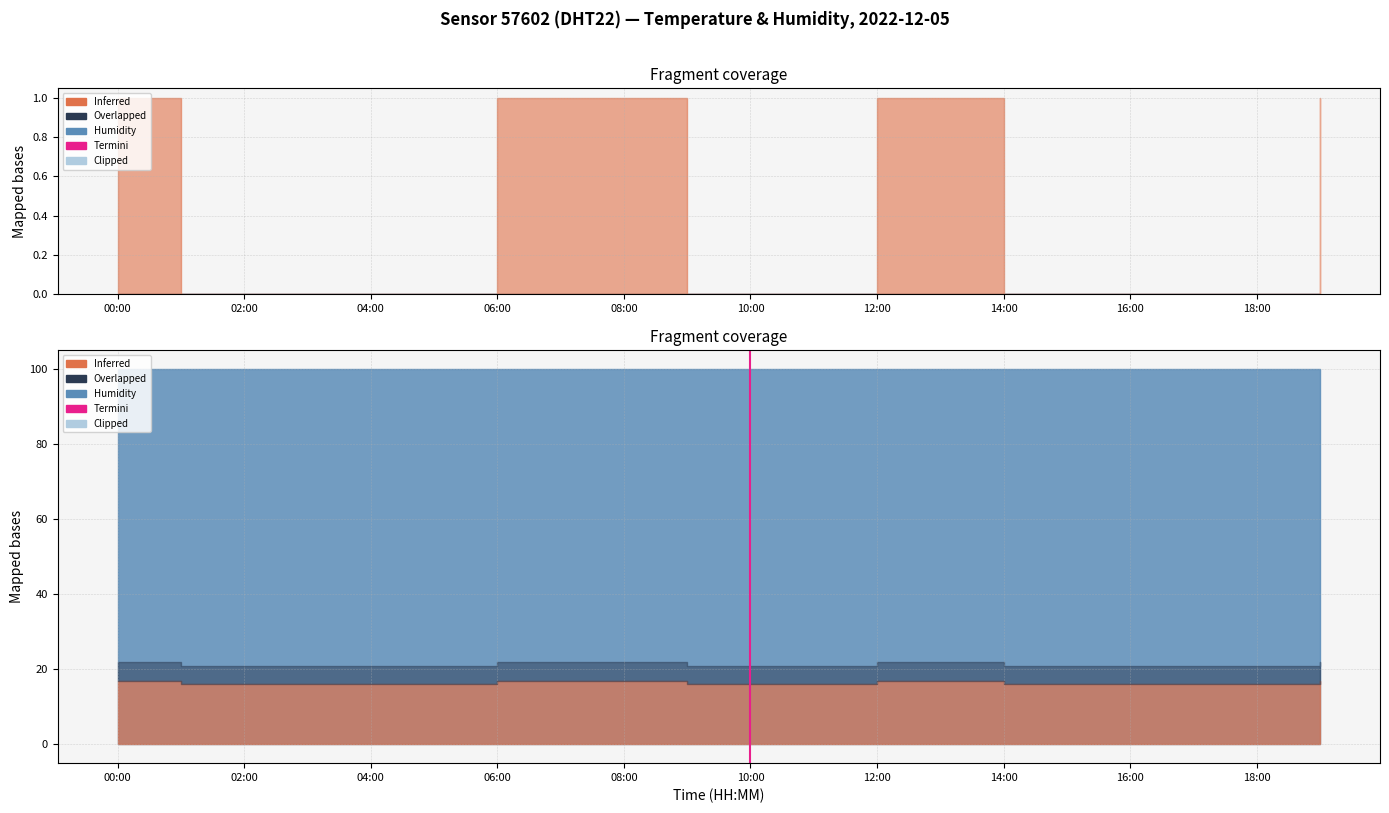

How many lines are shown in the chart?

1